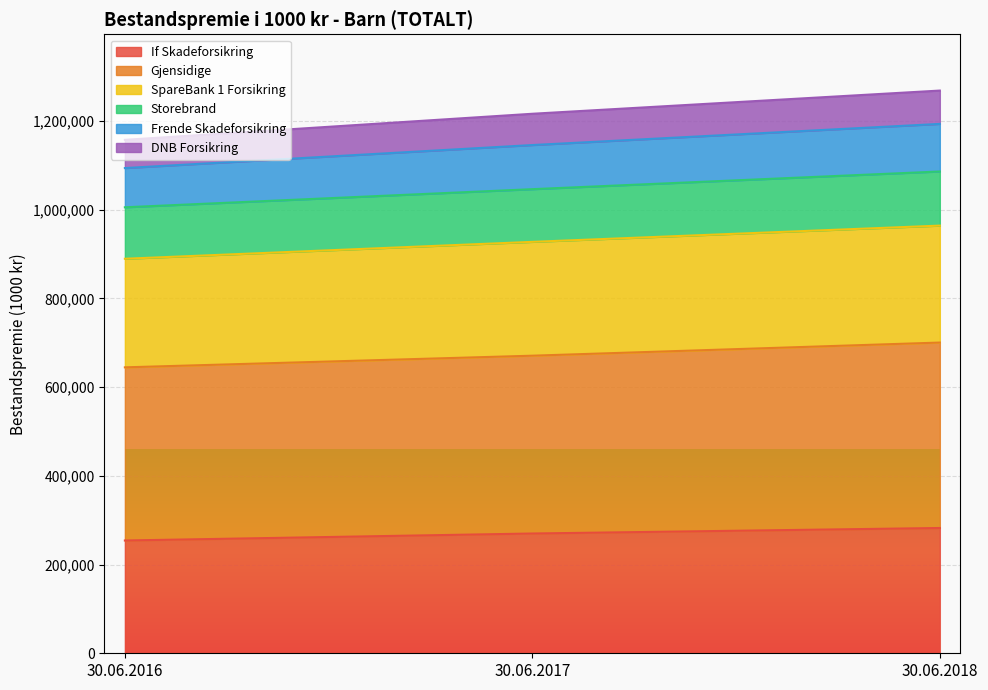

What is the total value across all series at 30.06.2018?

1268281